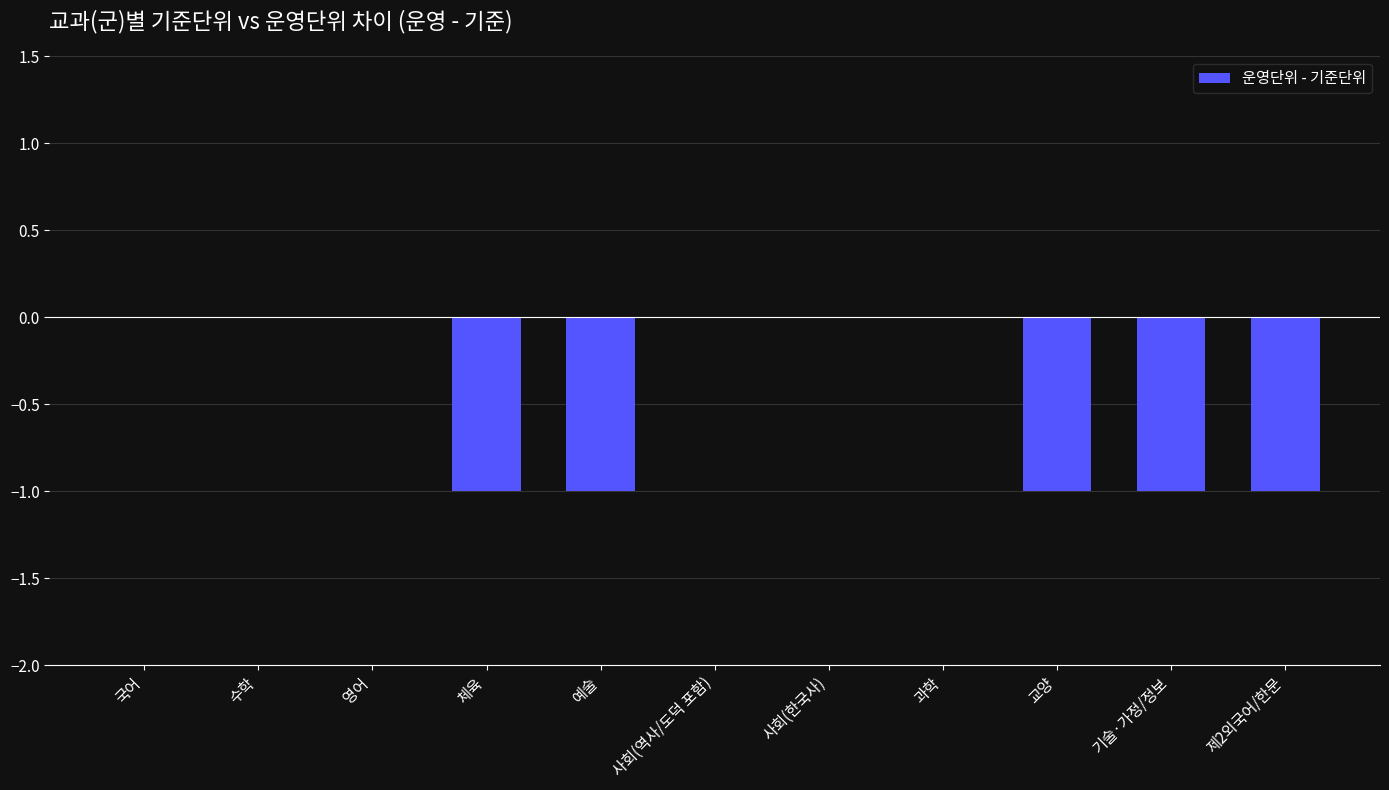

What is the sum of all values?

-5